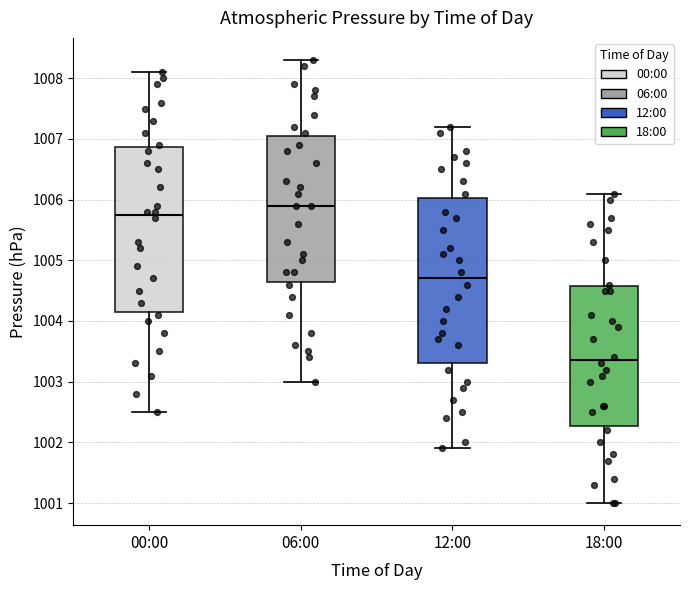

Which box's median line is the highest?

06:00